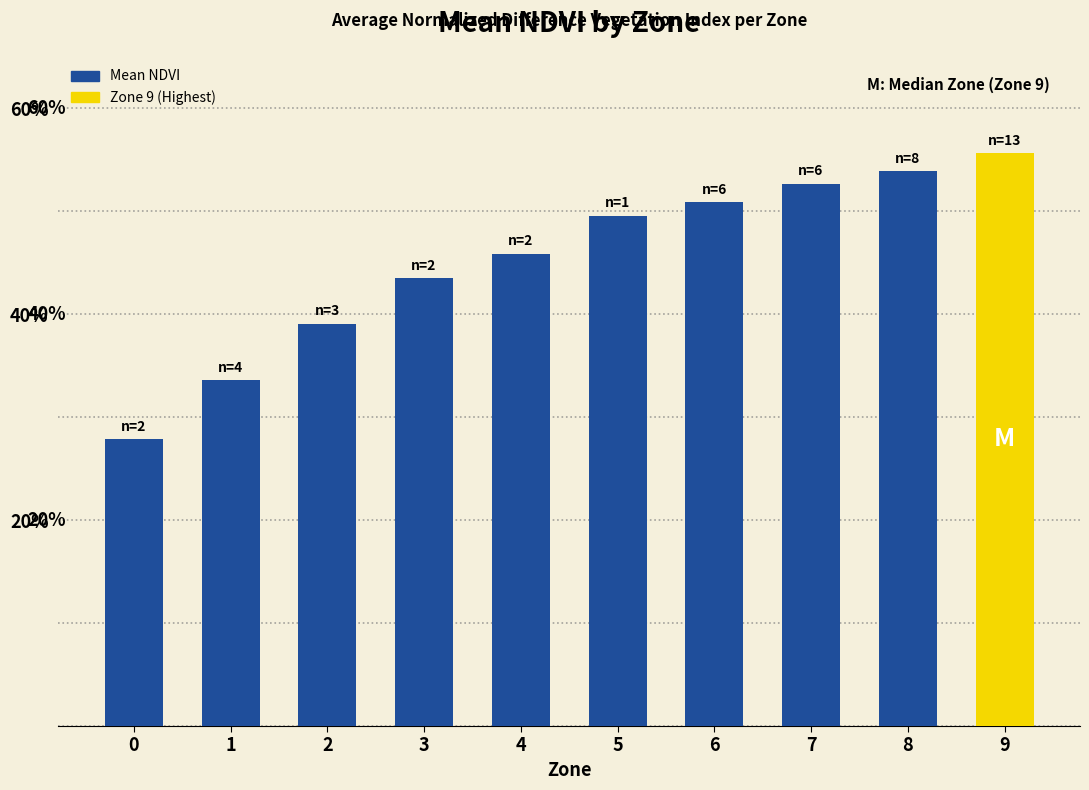

What is the approximate value at 8?

0.5